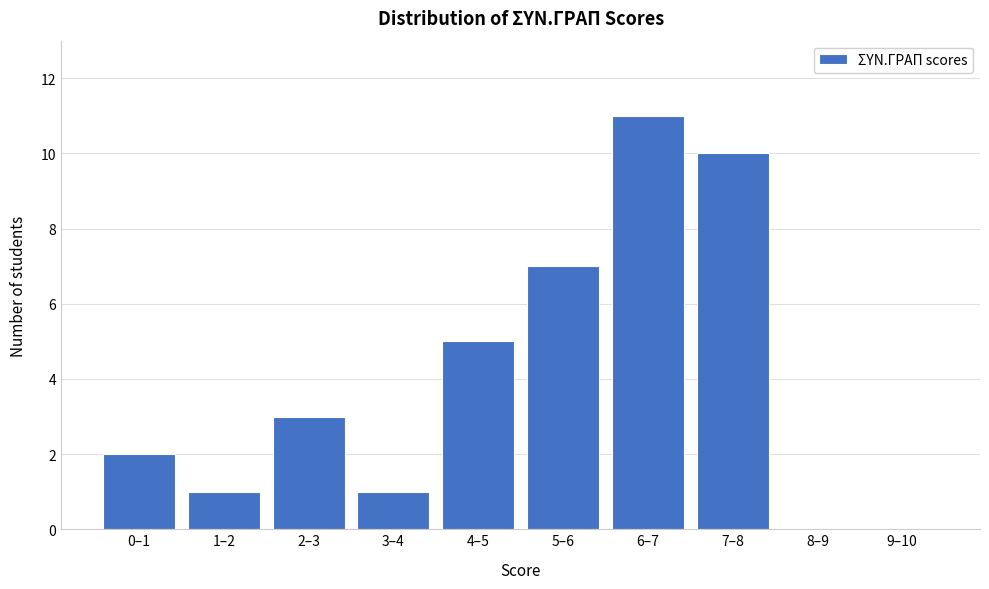

Reading right to left, transcribe all the data shown in this chart.

9–10=0	8–9=0	7–8=10	6–7=11	5–6=7	4–5=5	3–4=1	2–3=3	1–2=1	0–1=2